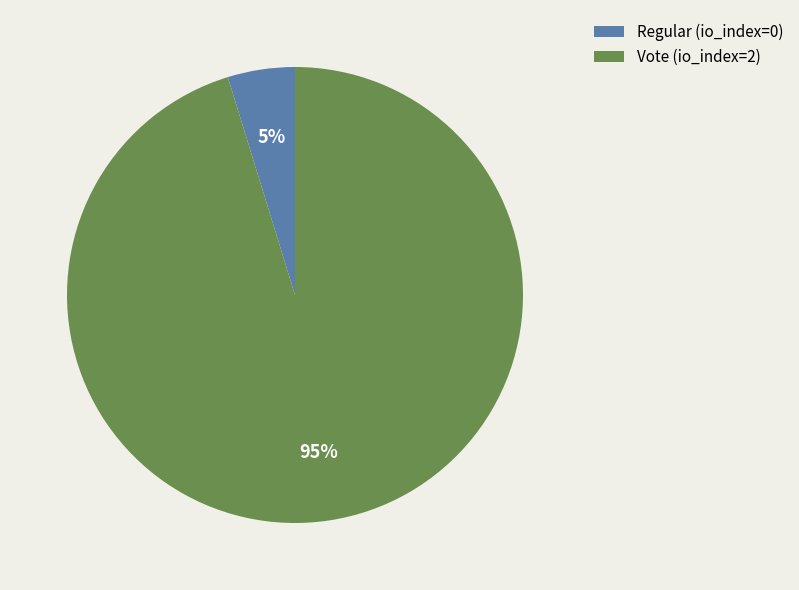

To the nearest percent, what is the average slice percentage?

50%